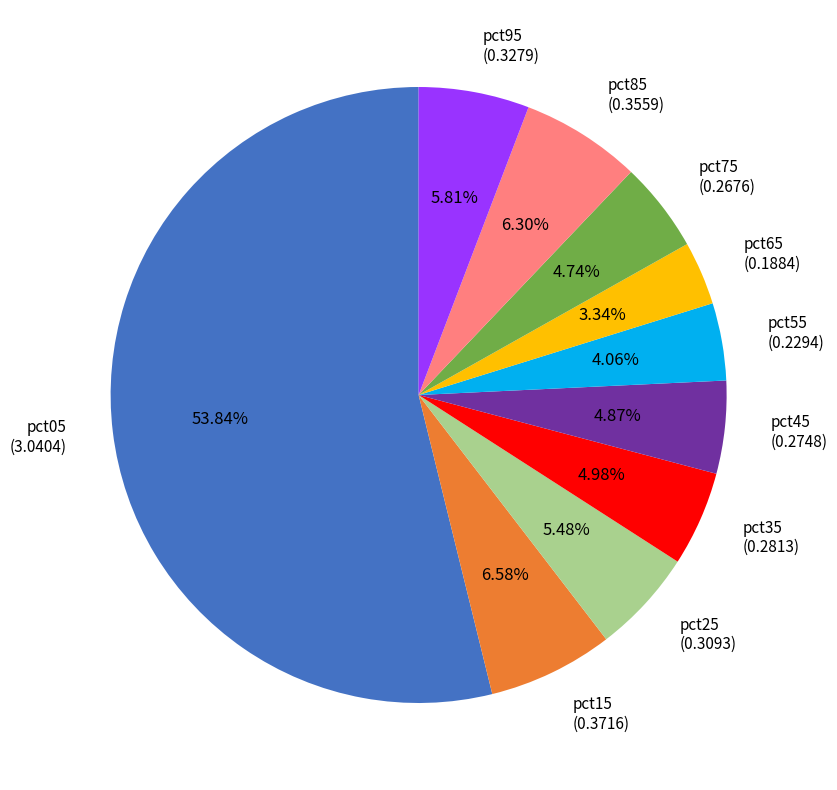

The pct25 slice represents 1% of the pie. True or false?

False